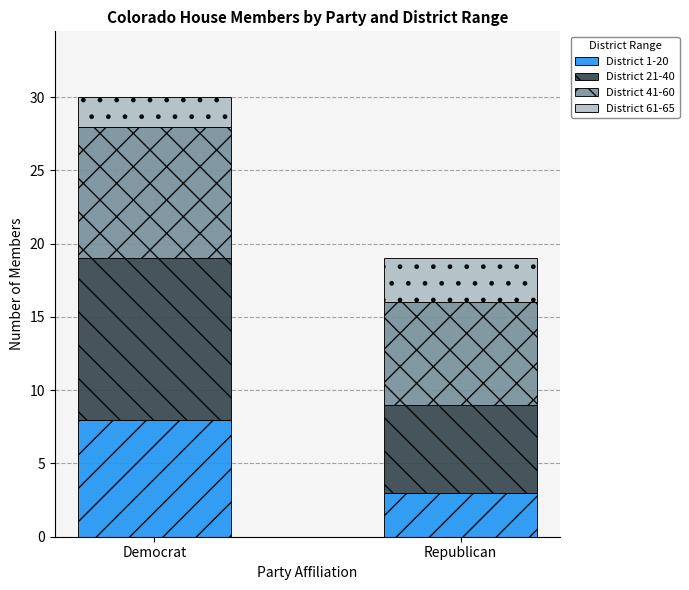

What is the total value across all series at Democrat?

30